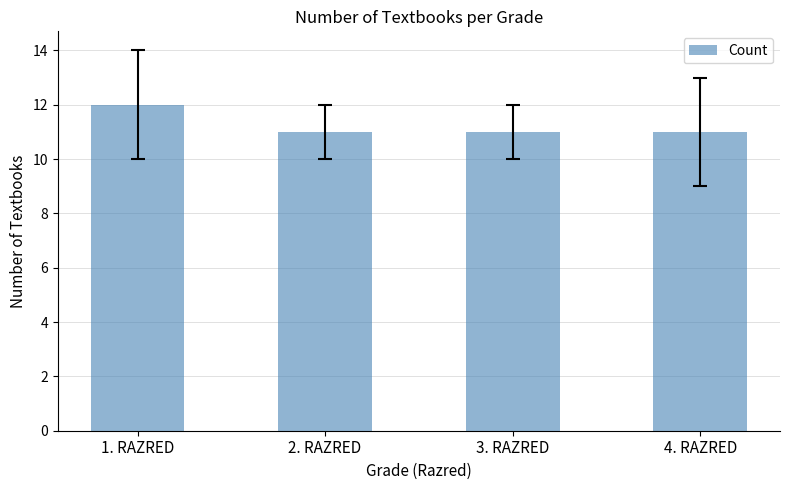

Does the chart contain any negative values?

No